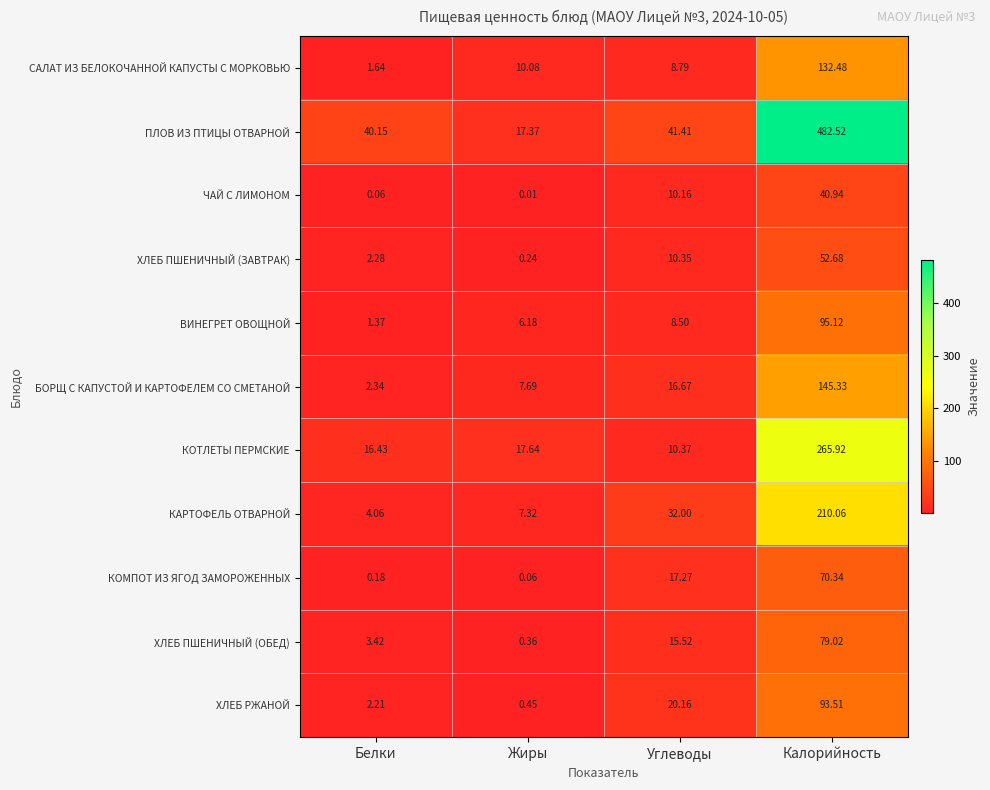

Which category has the lowest value in the ВИНЕГРЕТ ОВОЩНОЙ series?

Белки